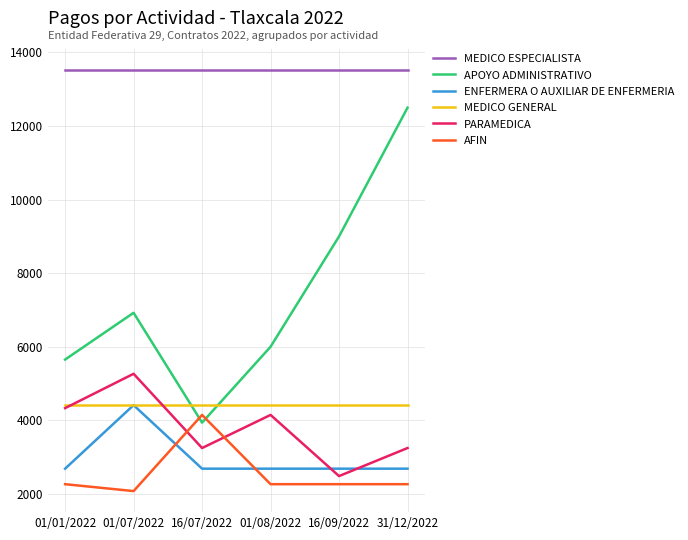

True or false: ENFERMERA O AUXILIAR DE ENFERMERIA and APOYO ADMINISTRATIVO intersect in this chart.

False